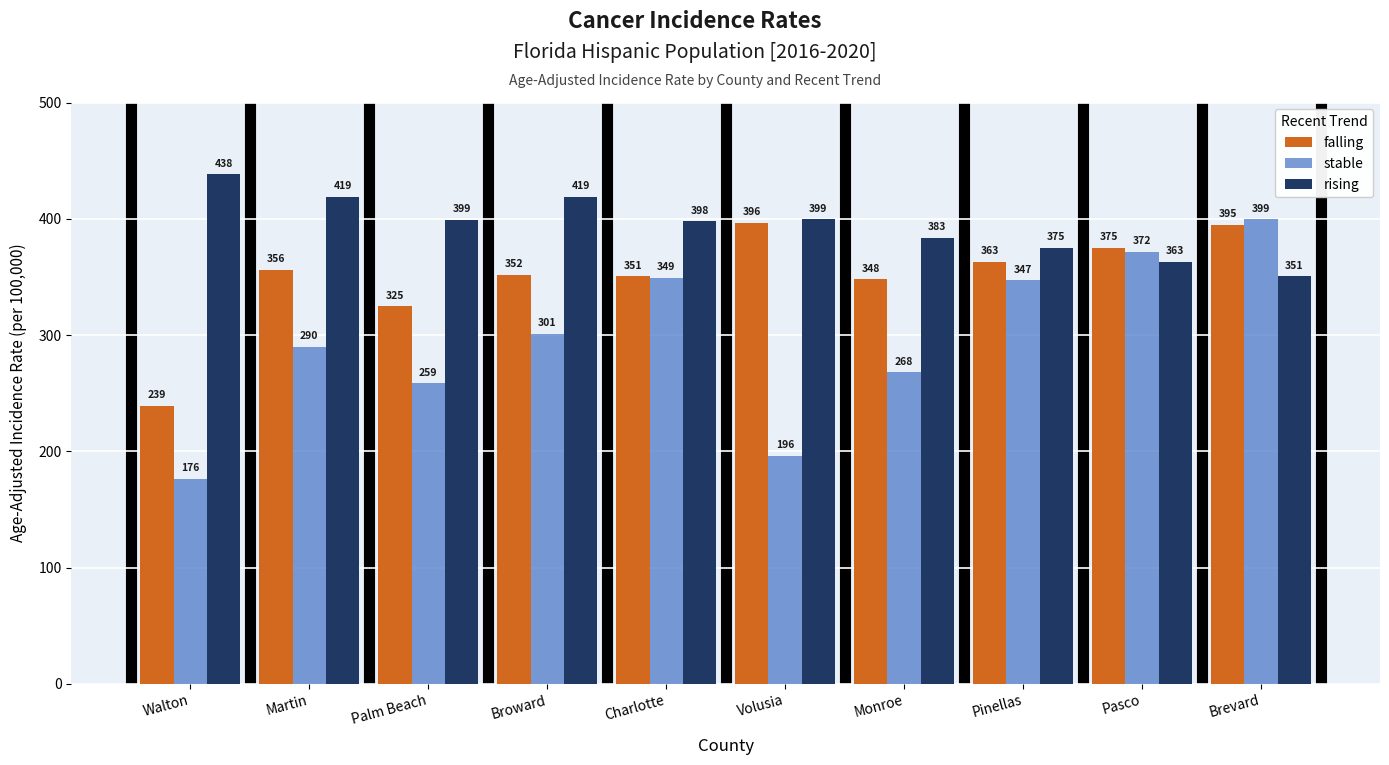

Between Martin and Pinellas, which series saw the biggest shift?

stable